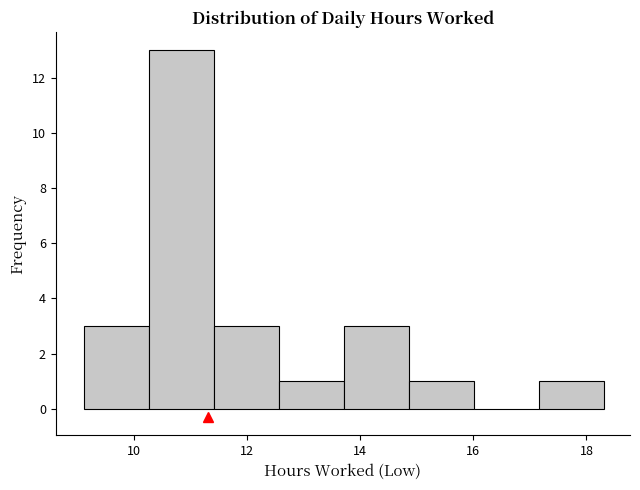

Over which range of the x-axis is the bar tallest?

10.2 to 11.4